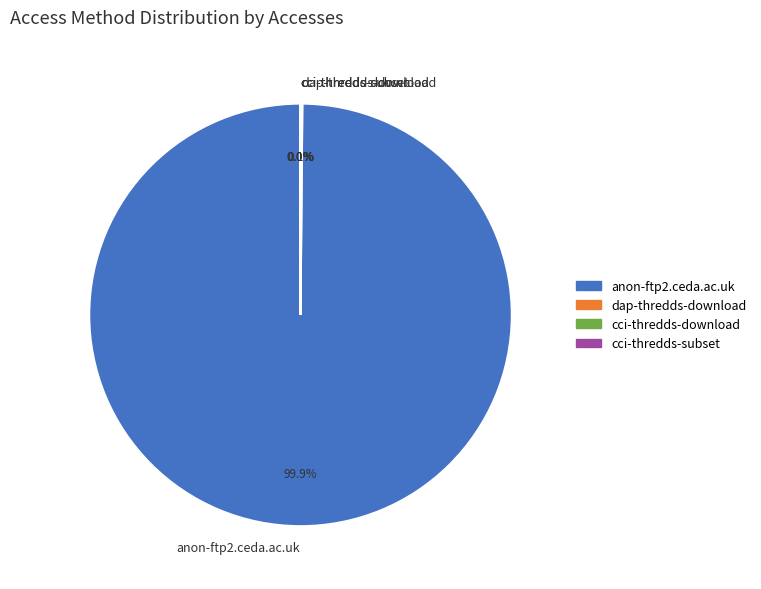

What is the largest slice in the pie chart?

anon-ftp2.ceda.ac.uk